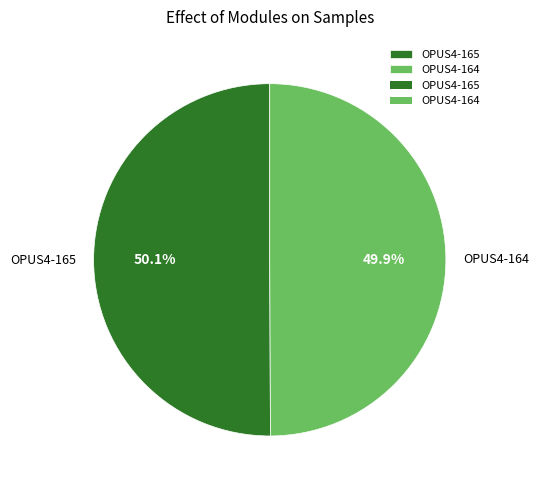

Count the number of slices in the pie.

2